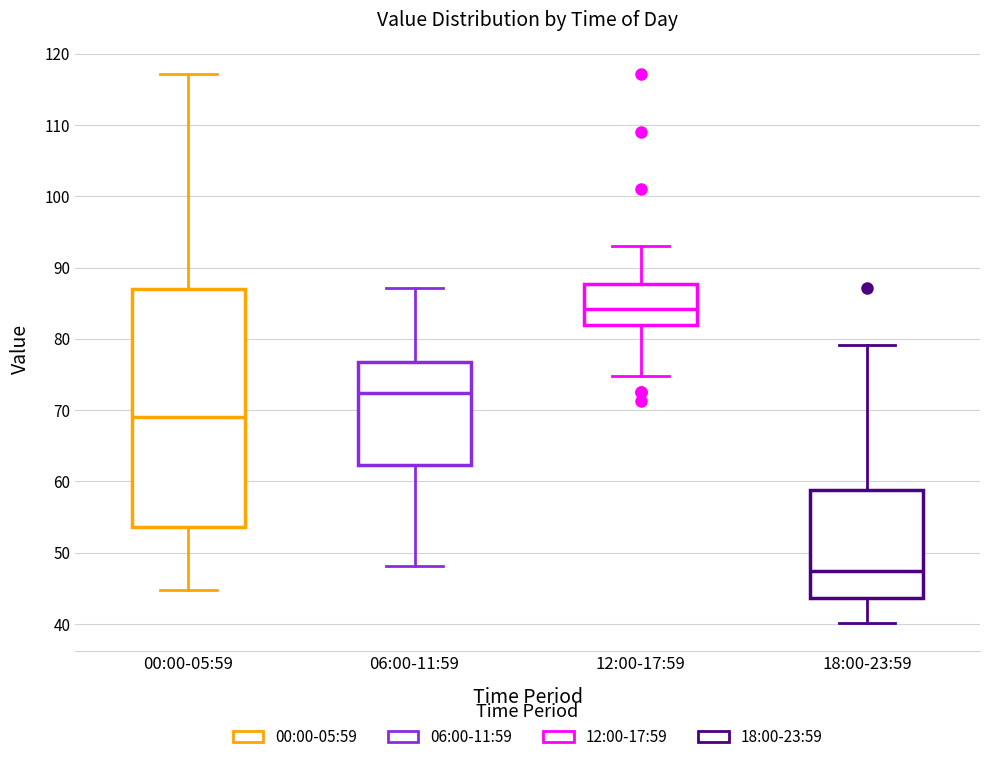

Comparing the boxes themselves (not the whiskers), which one is the tallest?

00:00-05:59